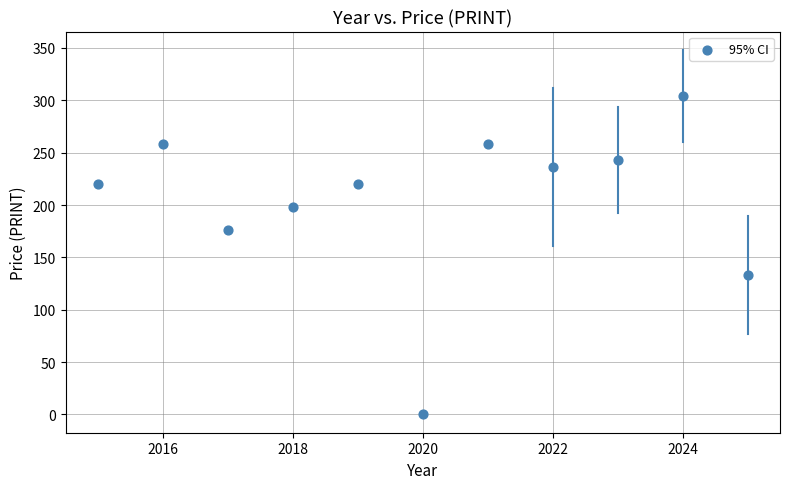

What is the range of X values (max minus min)?

10.0